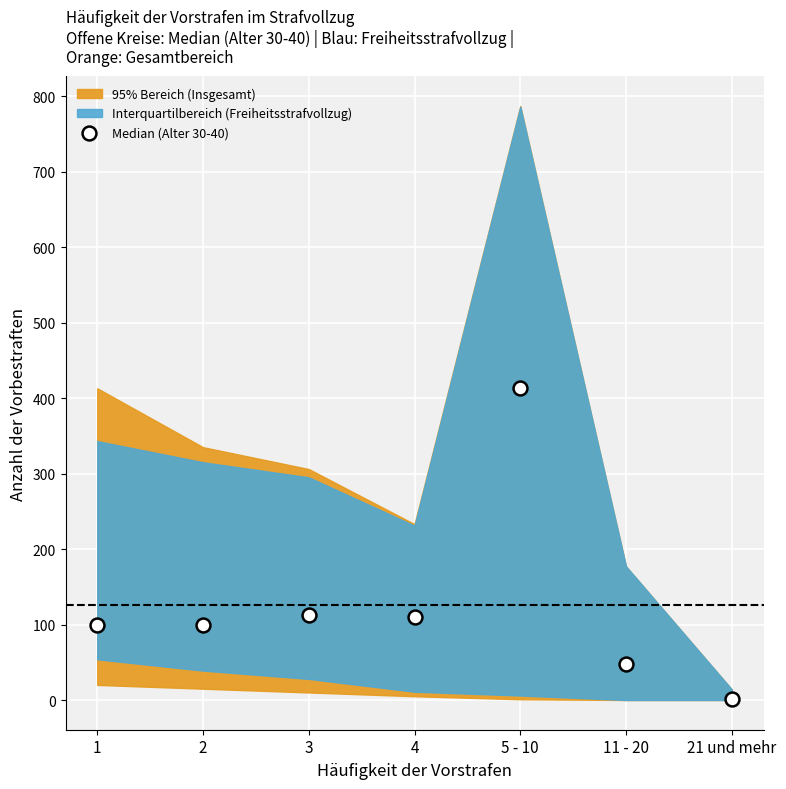

What is the average Y value?

126